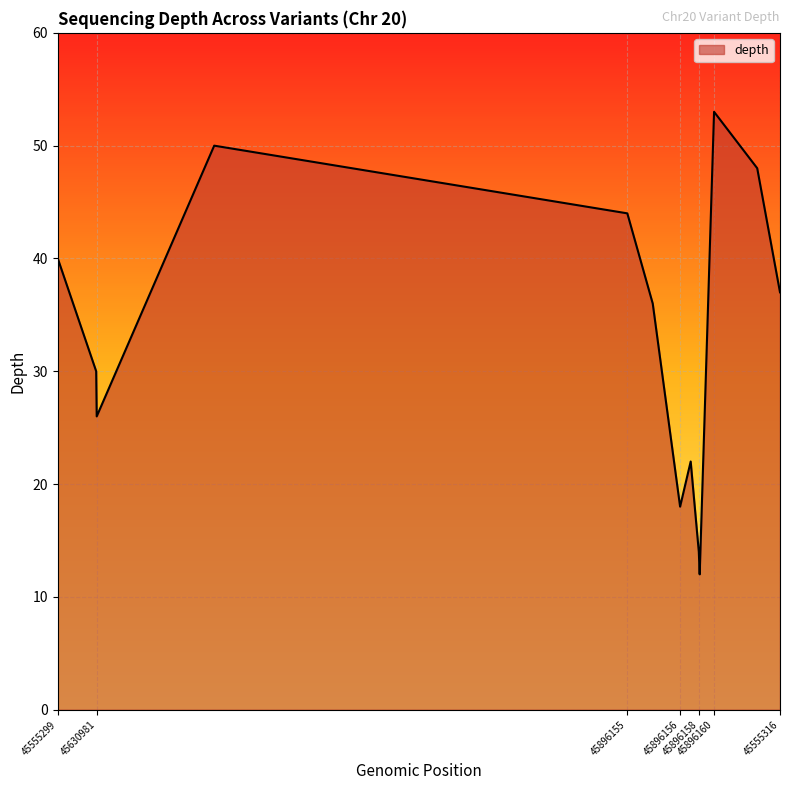

What is the maximum value shown in the chart?

53